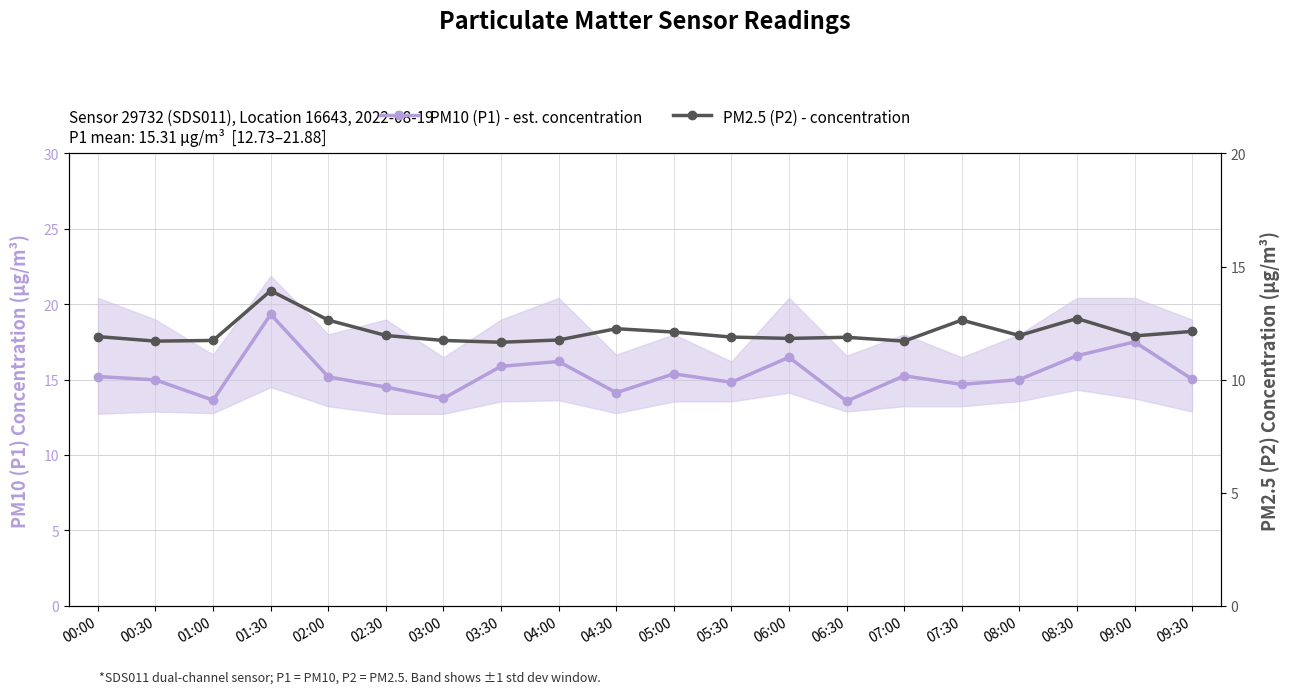

Between 03:00 and 05:30, which is larger?

05:30